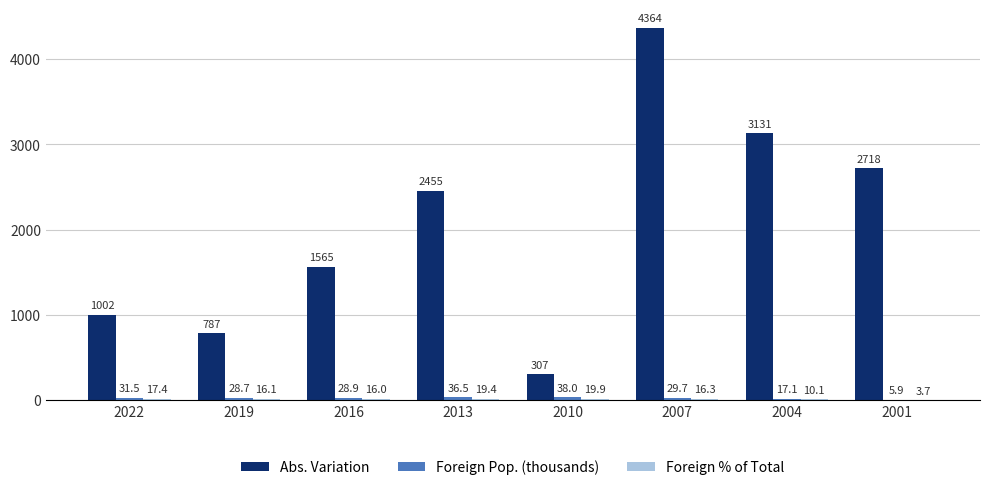

True or false: Abs. Variation has a value of 307.0 at 2010.

True